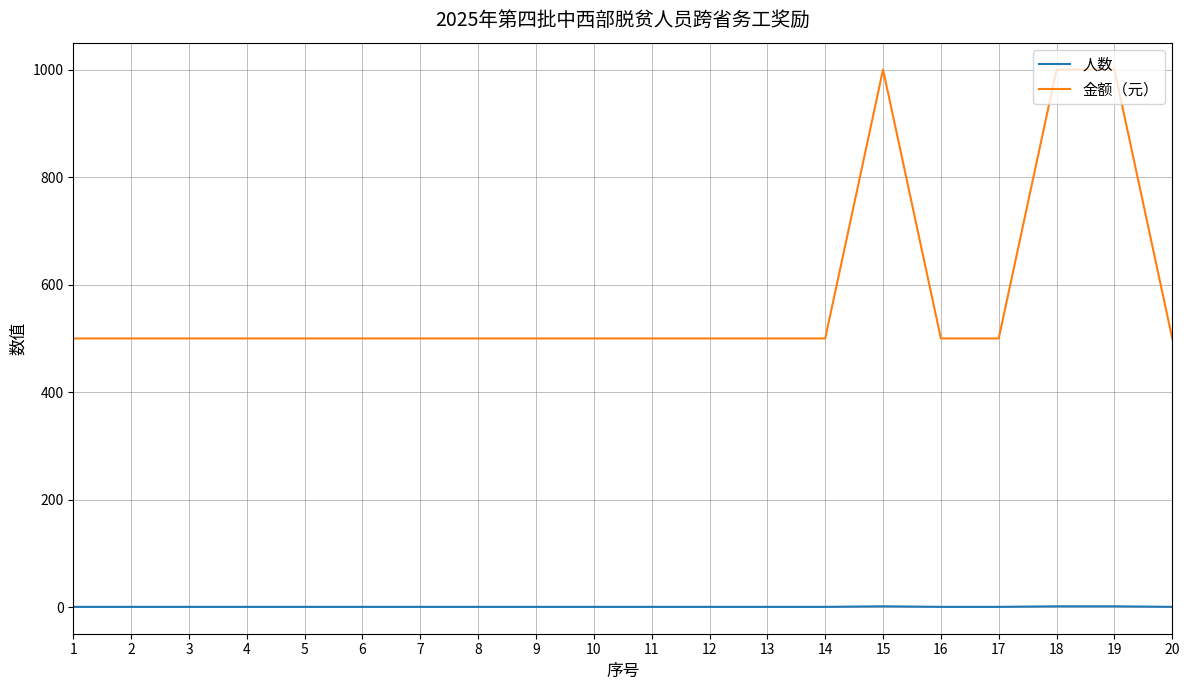

Which series has the largest range (max minus min)?

金额（元）